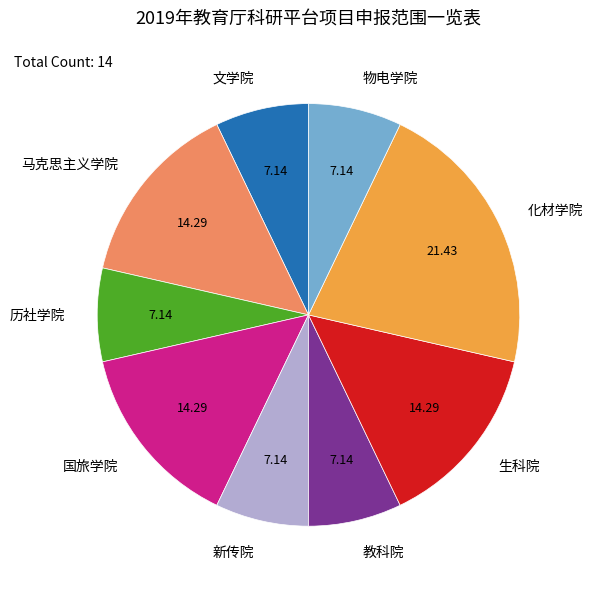

What is the largest slice in the pie chart?

化材学院